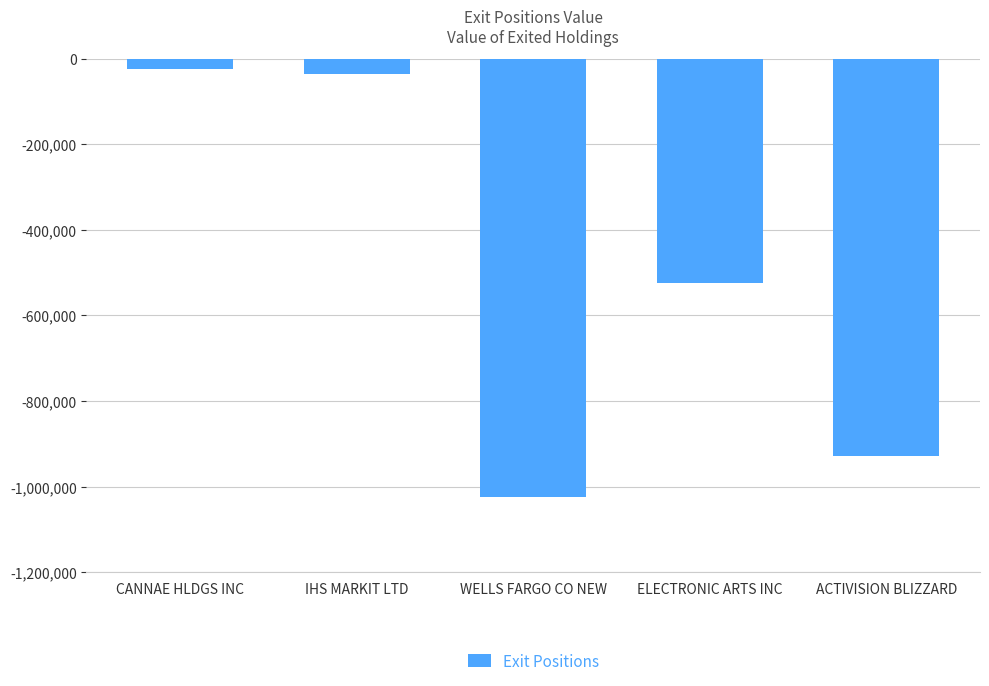

What is the change in value from ELECTRONIC ARTS INC to ACTIVISION BLIZZARD?

-404635